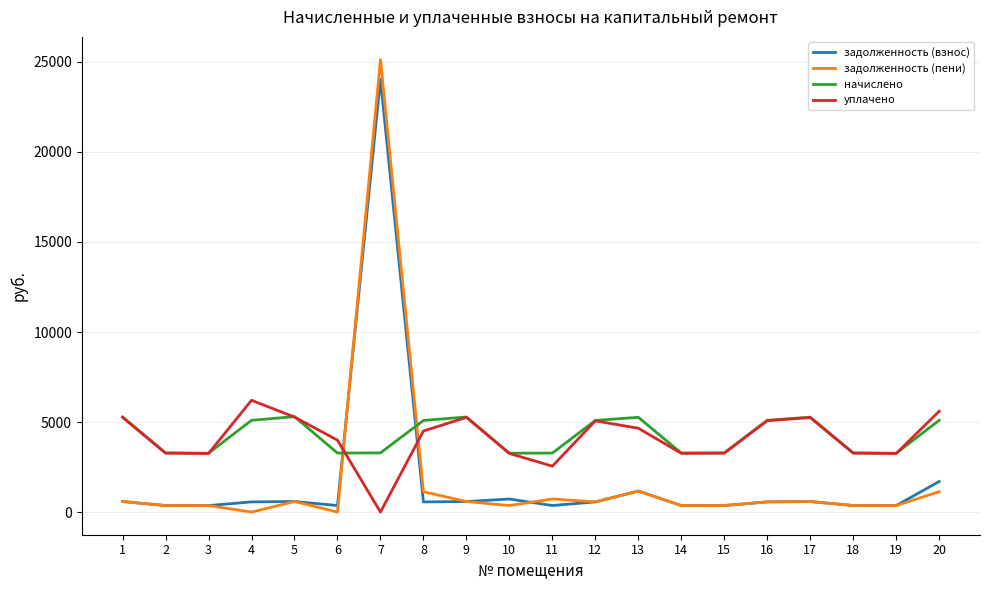

What is the difference between the maximum and second lowest values in the задолженность (пени) series?

25131.0